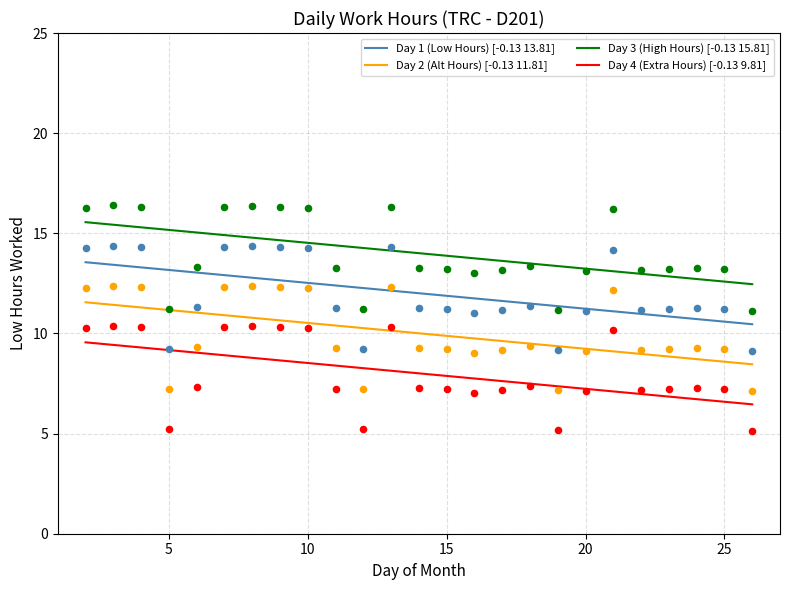

Is the value of Day 1 (Low Hours) at 26 greater than the value of Day 4 (Extra Hours) at 26?

Yes